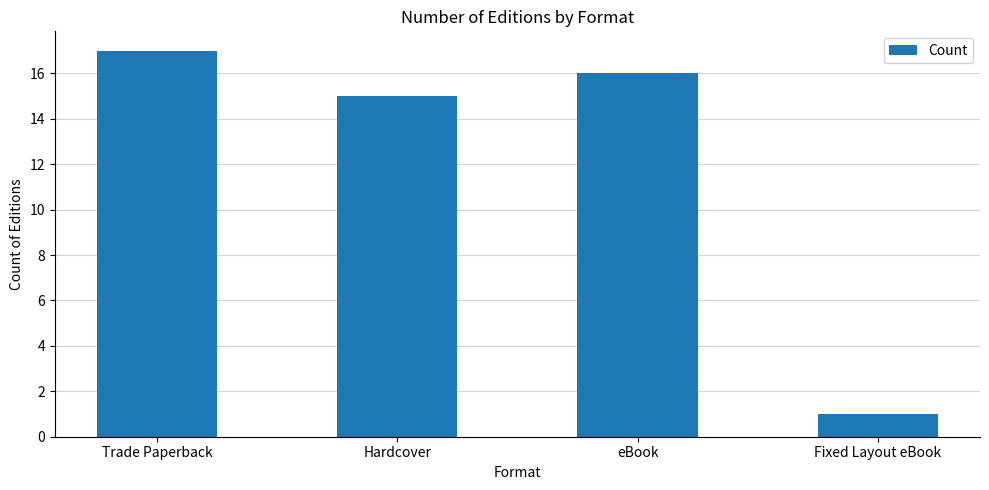

Reading right to left, list all the values displayed in this chart.

1	16	15	17